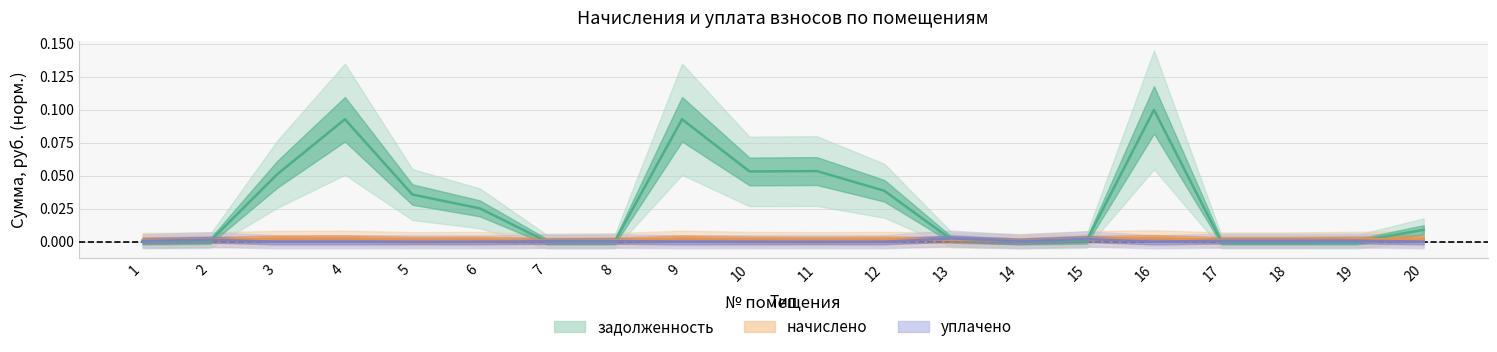

In уплачено, how many points are higher than both neighbors (excluding endpoints)?

5